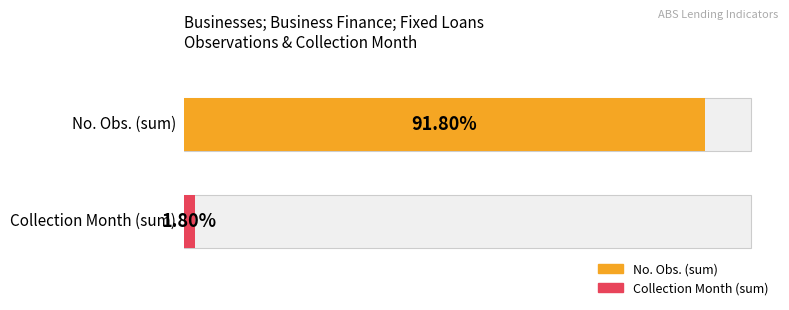

List the series in order of their overall mean, lowest first.

Collection Month, No. Obs.